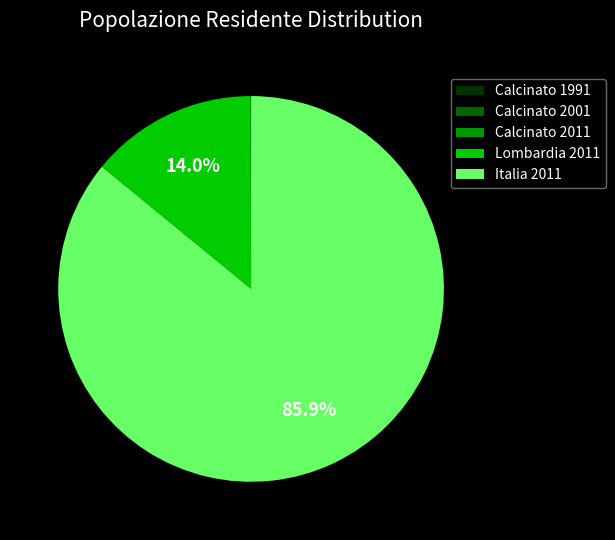

What percentage is the Lombardia 2011 slice, to the nearest percent?

14%